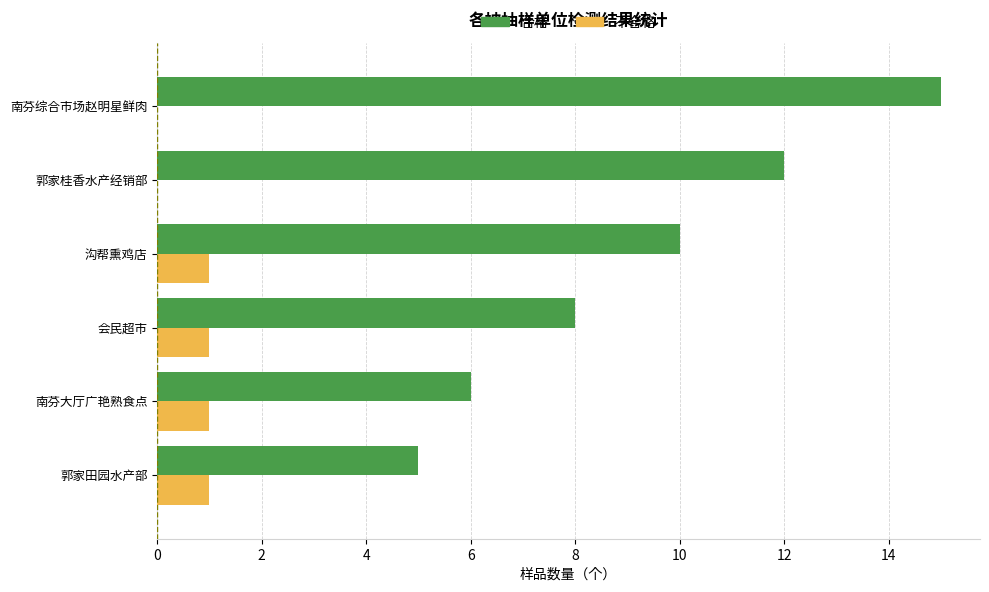

How many series are shown in this chart?

2